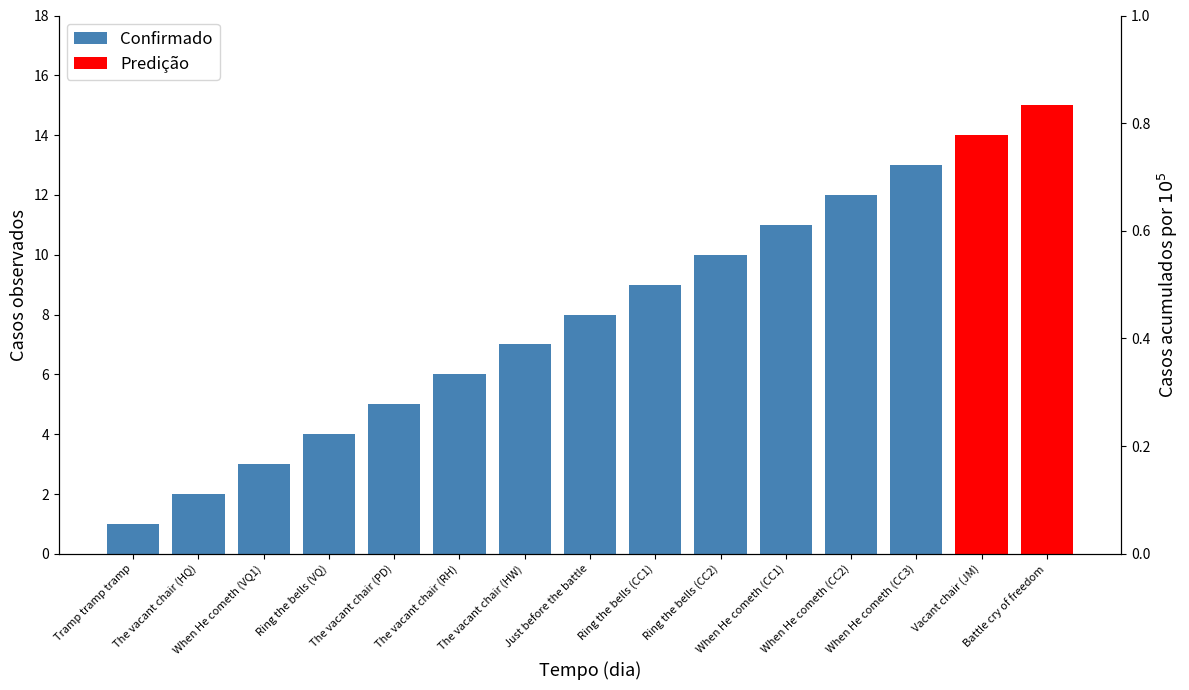

List the labels in order of value, smallest first.

Tramp tramp tramp, The vacant chair (HQ), When He cometh (VQ1), Ring the bells (VQ), The vacant chair (PD), The vacant chair (RH), The vacant chair (HW), Just before the battle, Ring the bells (CC1), Ring the bells (CC2), When He cometh (CC1), When He cometh (CC2), When He cometh (CC3)